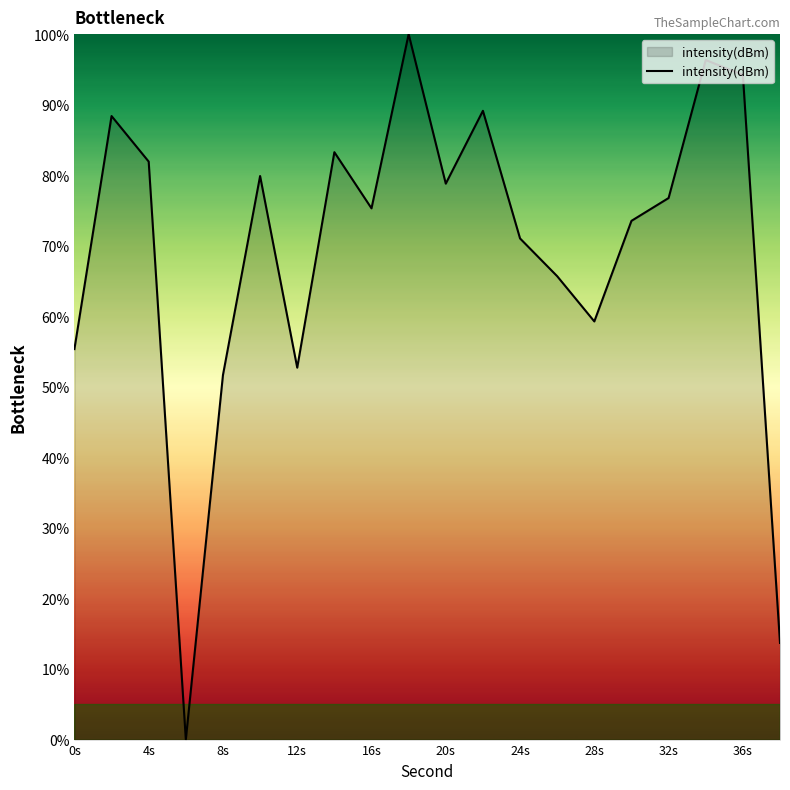

Reading right to left, list all the values displayed in this chart.

13.7	94.2	96.3	76.8	73.5	59.3	65.7	71.0	89.1	78.8	100.0	75.3	83.3	52.7	79.9	51.7	0.0	81.9	88.4	55.4